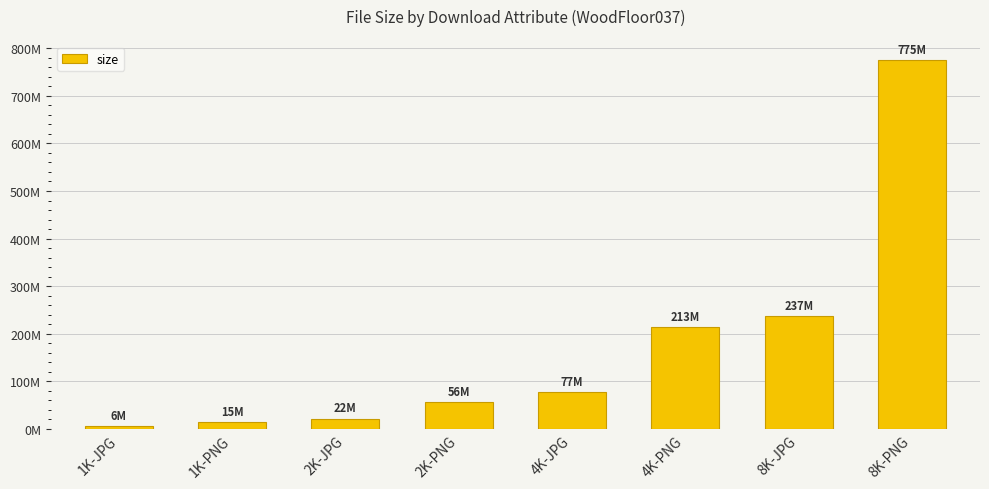

The value at 8K-PNG is 774982395. True or false?

True